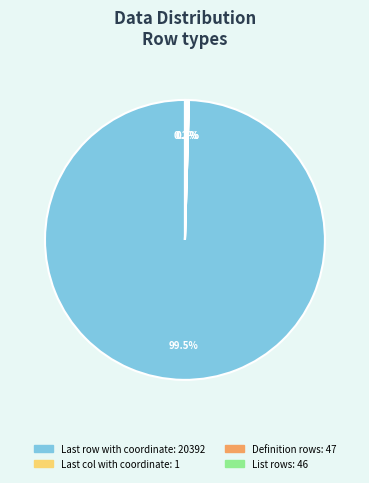

What is the largest slice in the pie chart?

Last row with coordinate